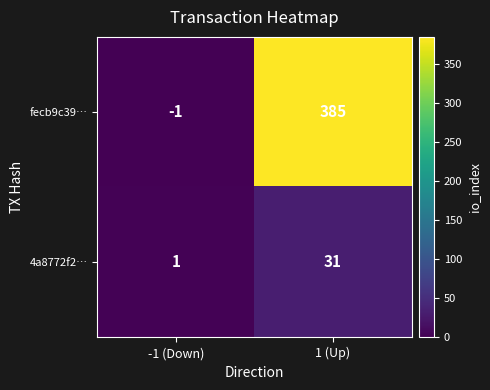

Which series has the largest range (max minus min)?

fecb9c39…